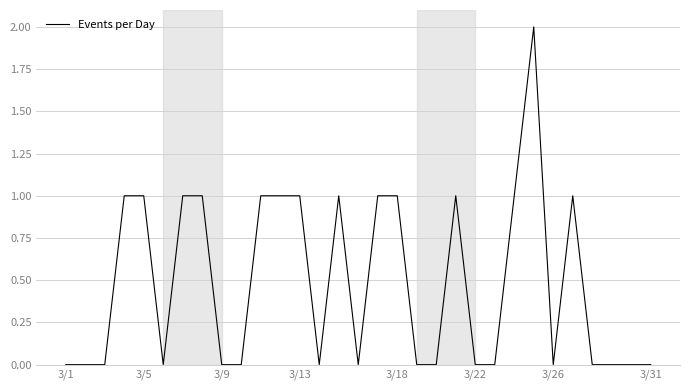

How many distinct data groups are displayed?

1